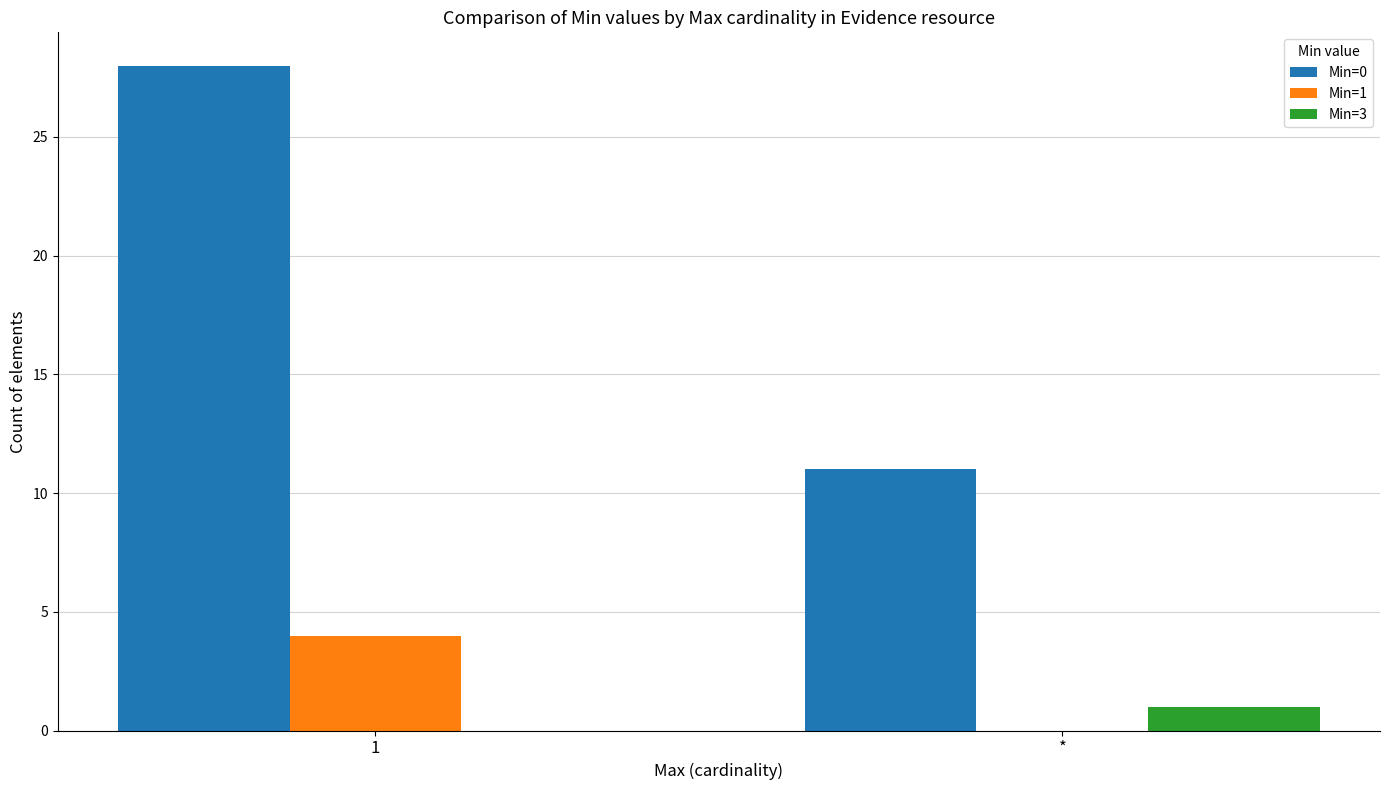

How many distinct data groups are displayed?

3